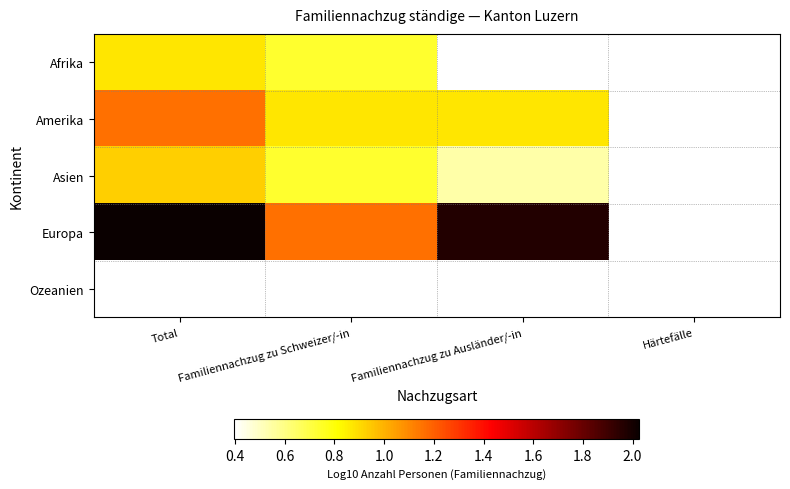

True or false: Asien has a value of 1.6 at Total.

False